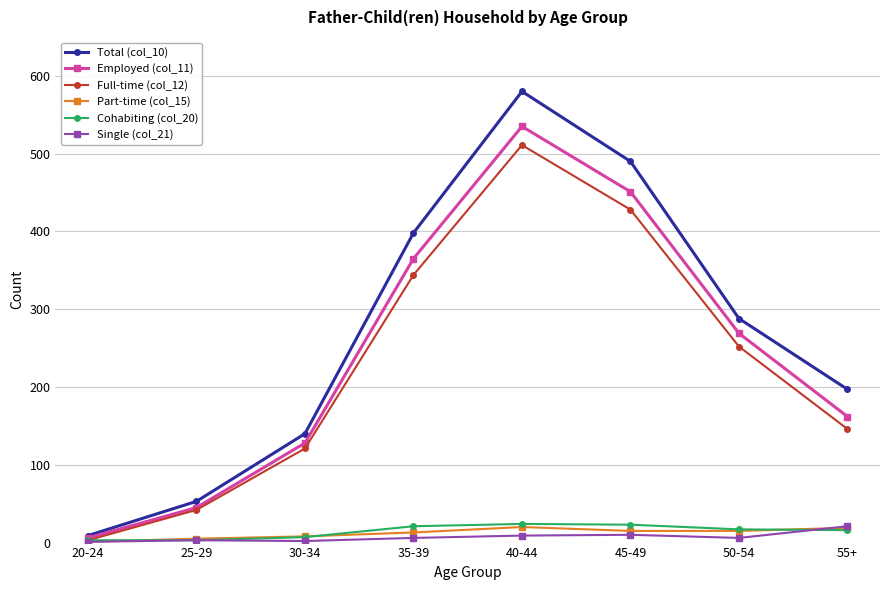

What are all the series names shown in the legend?

Total (col_10), Employed (col_11), Full-time (col_12), Part-time (col_15), Cohabiting (col_20), Single (col_21)